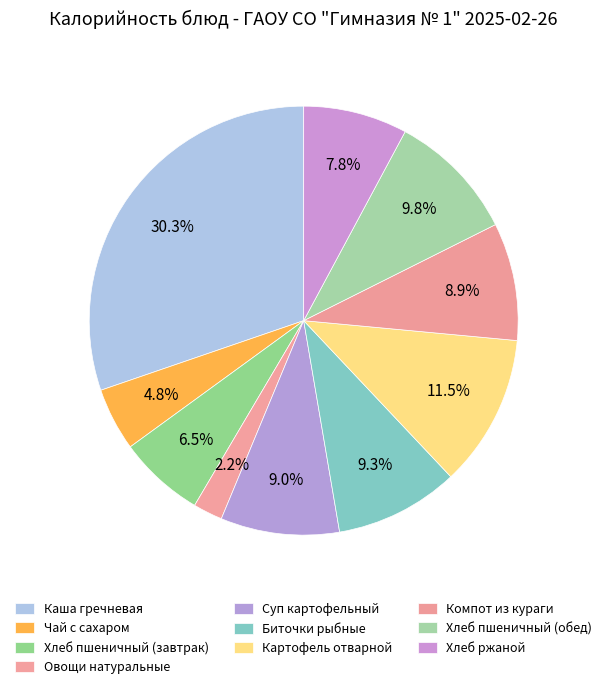

How many segments does this pie chart have?

10